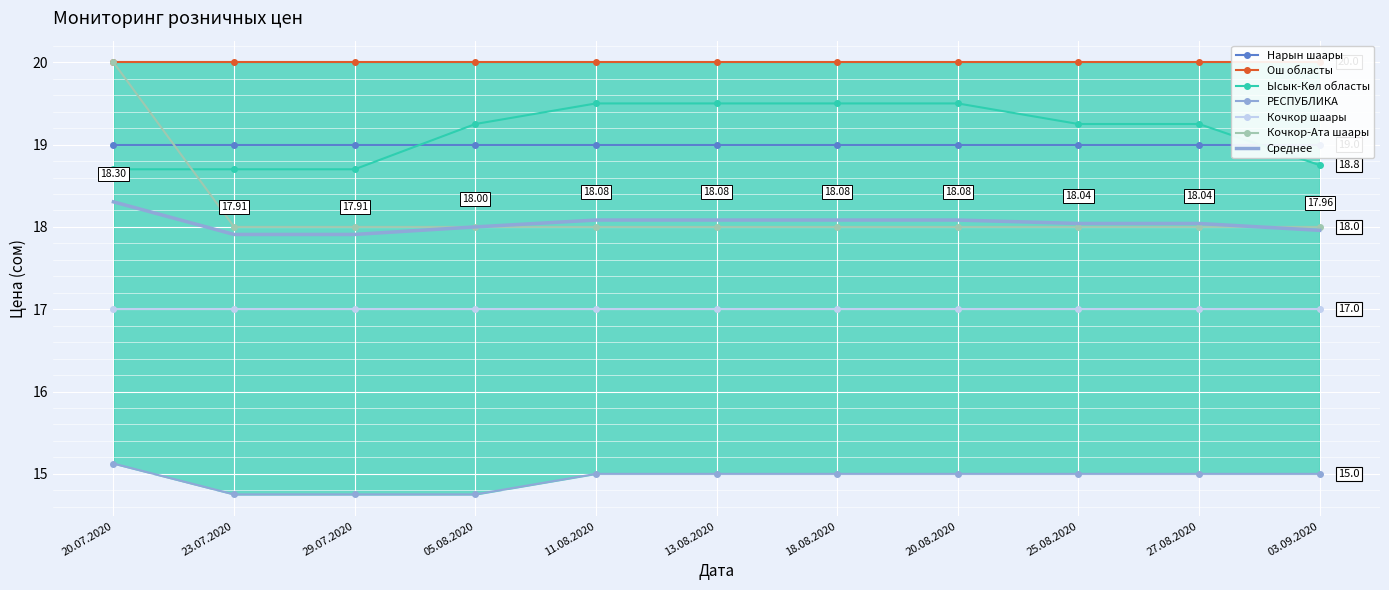

At which category is the sum across all series the highest?

20.07.2020